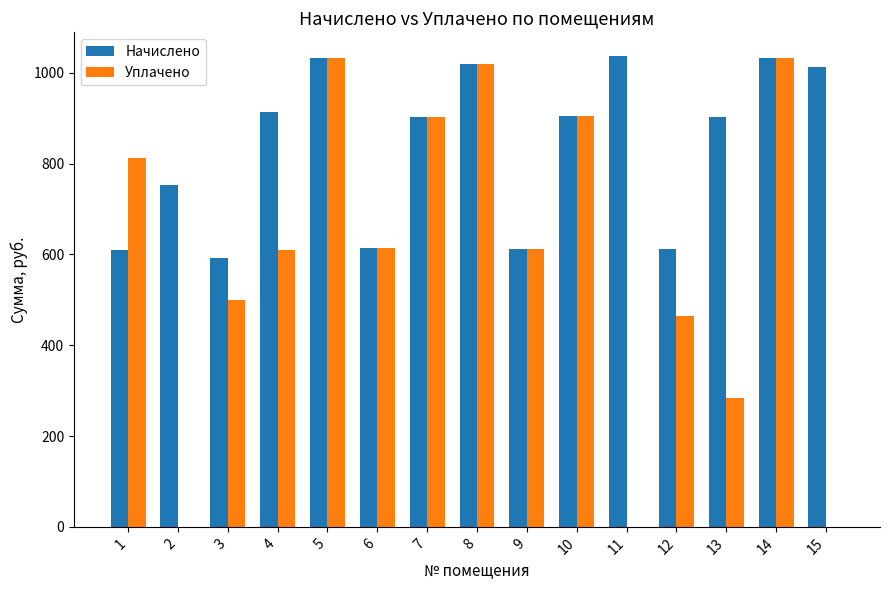

True or false: Начислено has a value of 1853.3 at 5.

False